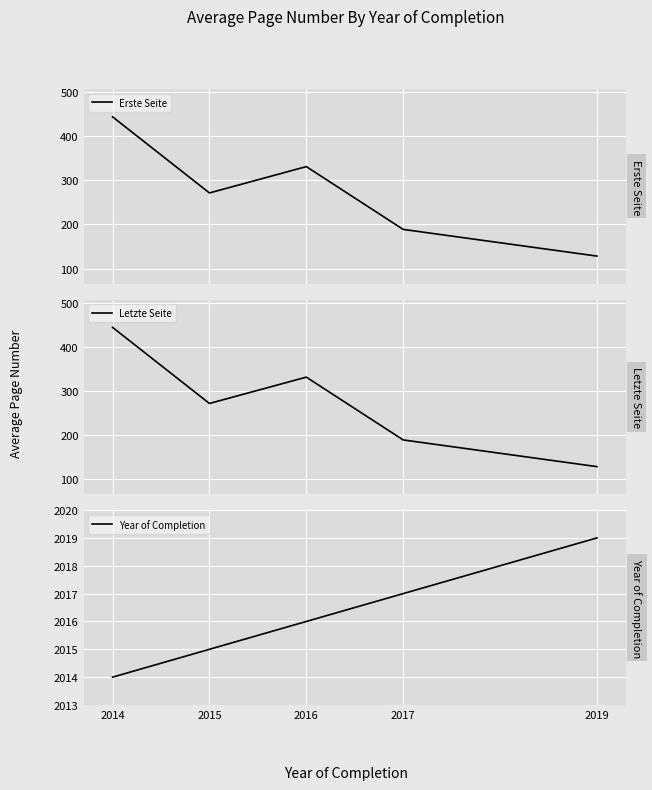

True or false: Year of Completion and Erste Seite intersect in this chart.

False